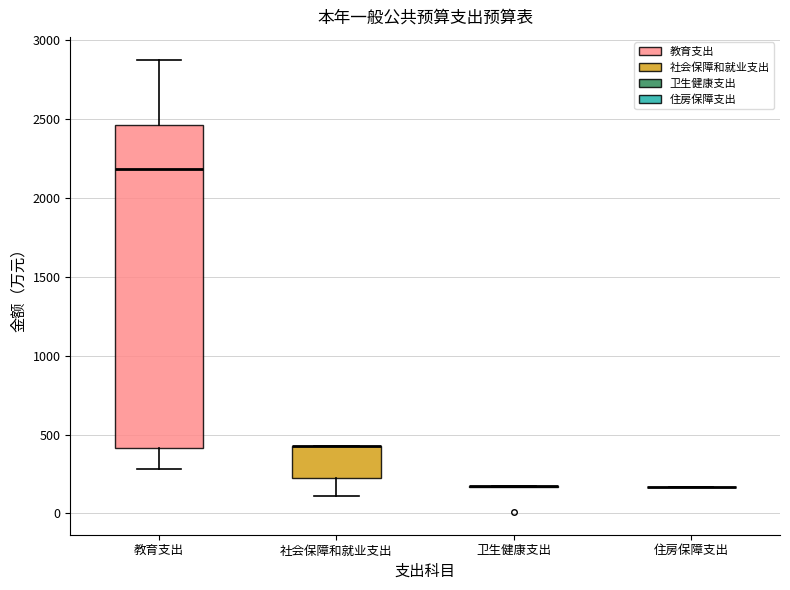

Which box is the tallest, from its lower edge to its upper edge?

教育支出